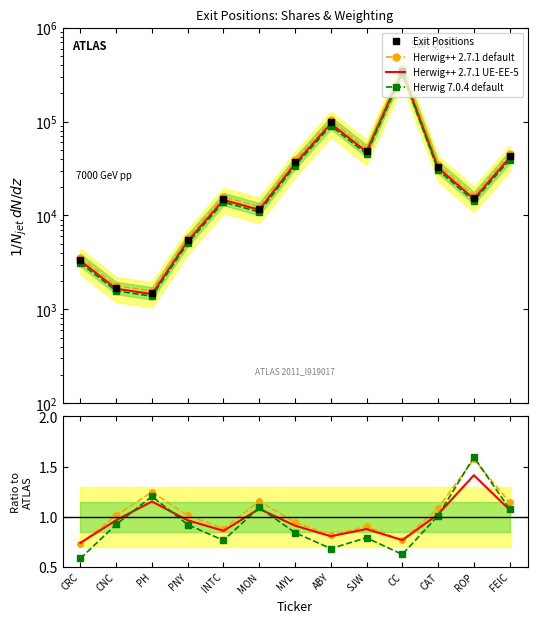

What is the difference between the highest and lowest values at FEIC?

42498.9